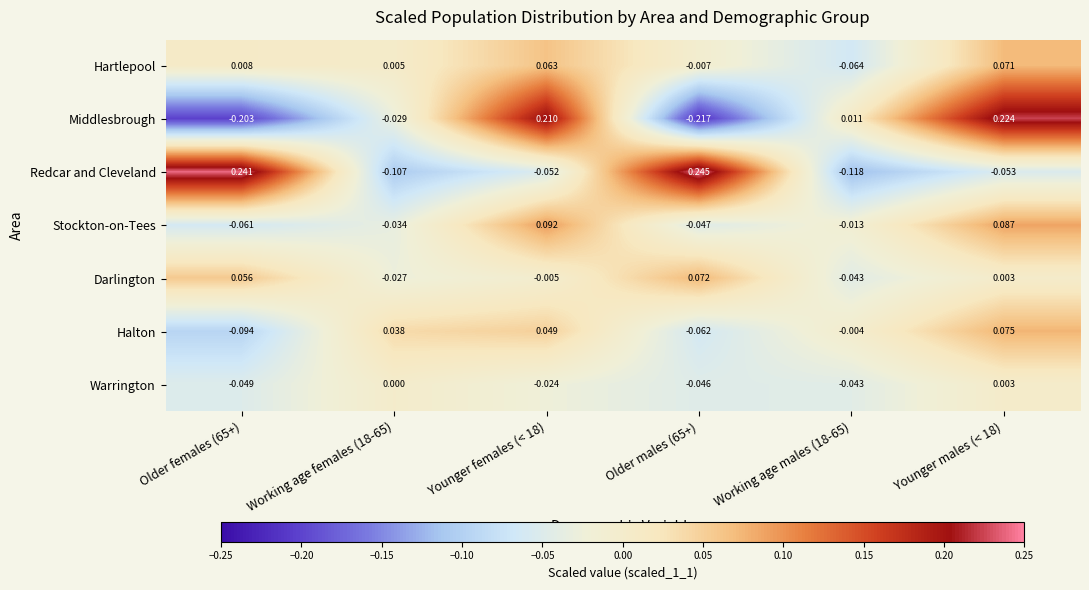

How many distinct data groups are displayed?

7